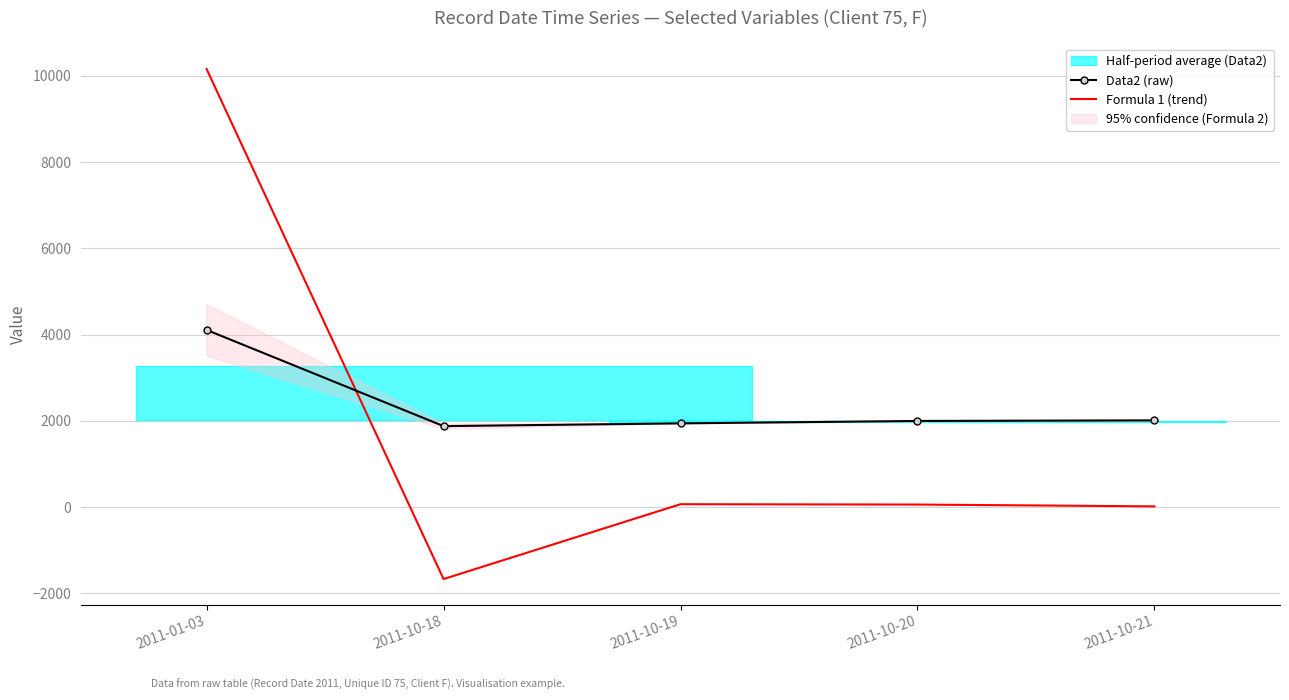

What is the difference between the maximum and minimum values in the Formula 1 (trend) series?

11829